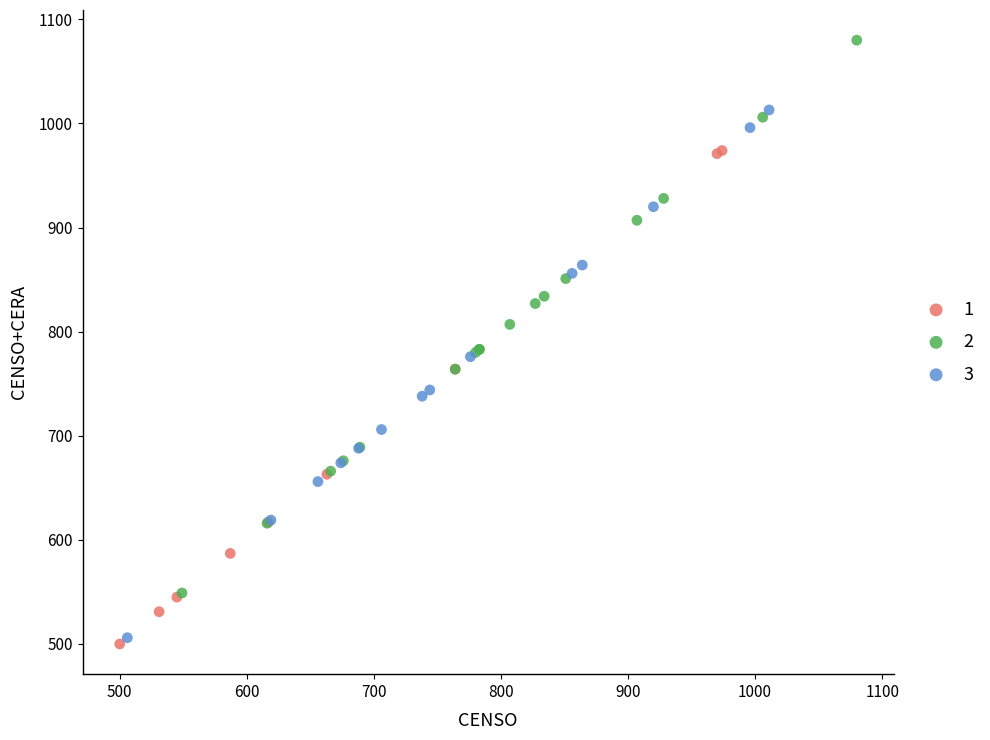

Which series reaches the maximum Y coordinate?

2